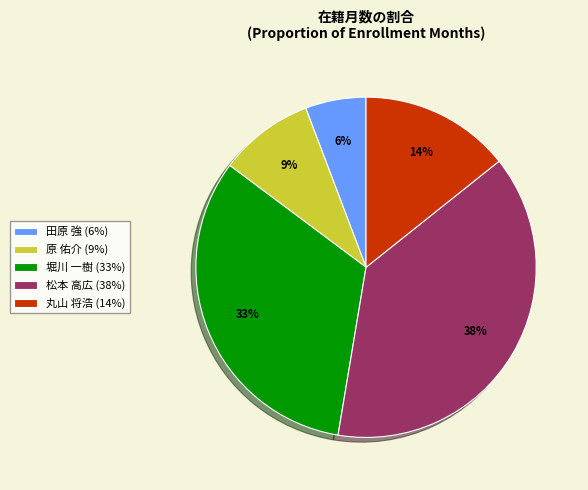

Combined, do 田原 強 and 丸山 将浩 account for over 50%?

No